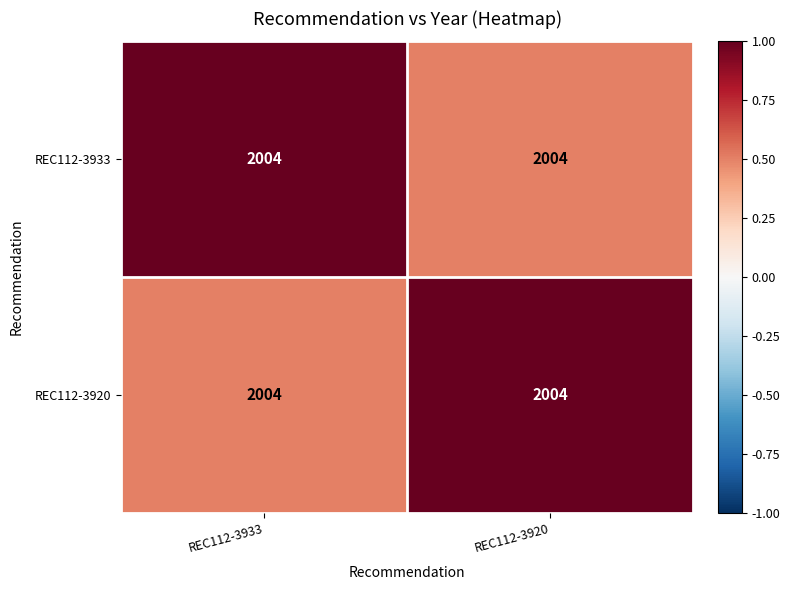

What is the greatest value displayed?

1.0